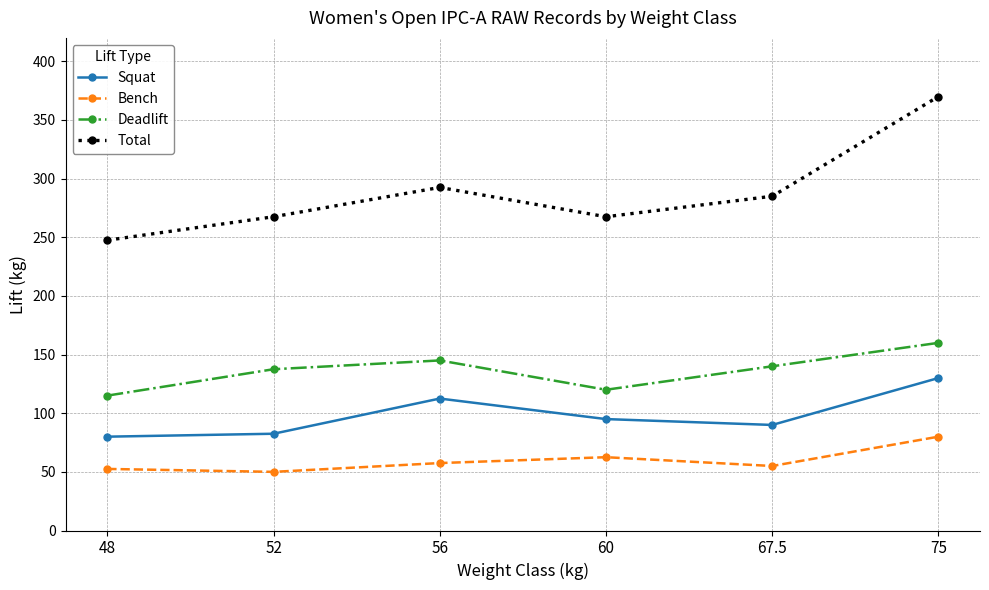

At how many categories does at least one series exceed 331?

1